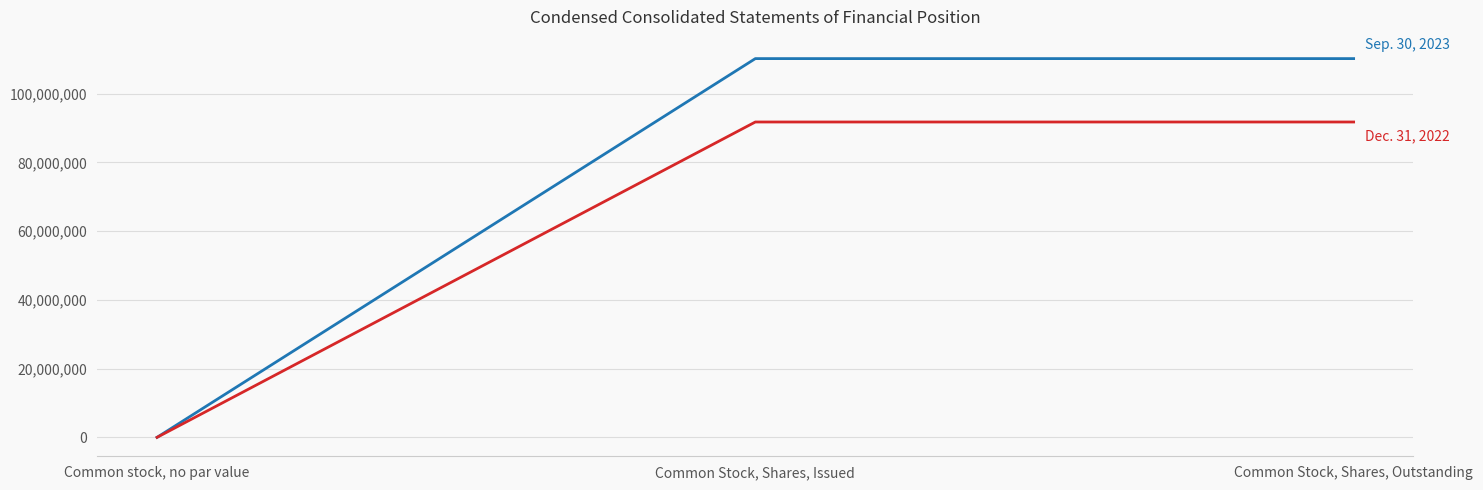

What is the greatest value displayed?

110238929